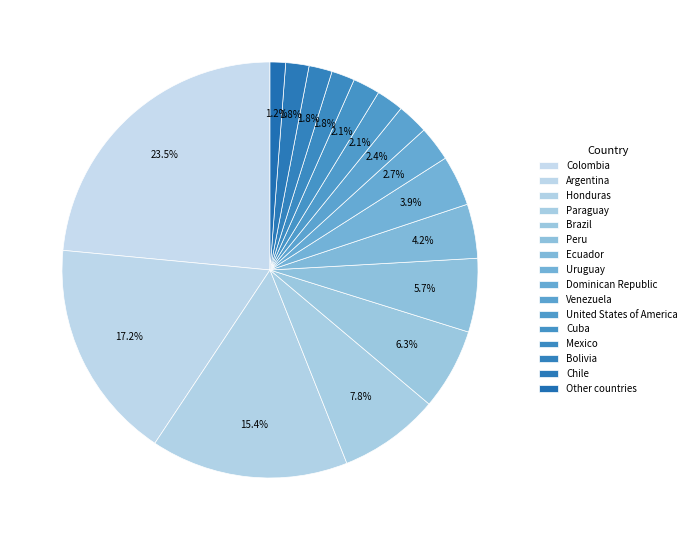

Approximately how many times larger is the value at Chile compared to Paraguay?

0.2